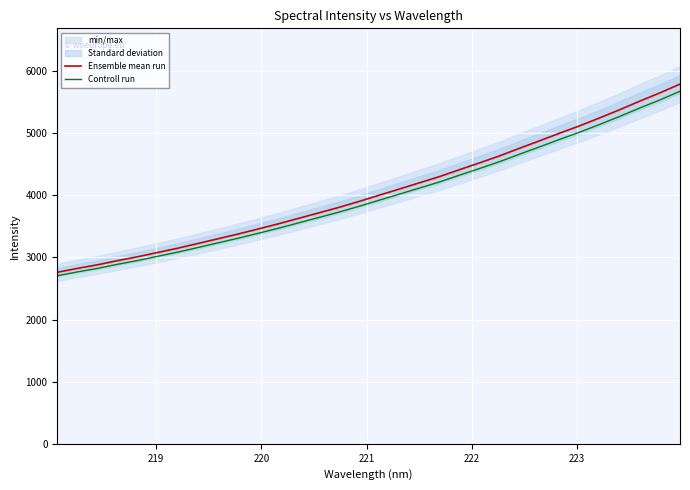

How many data points in Controll run are above 3918?

16